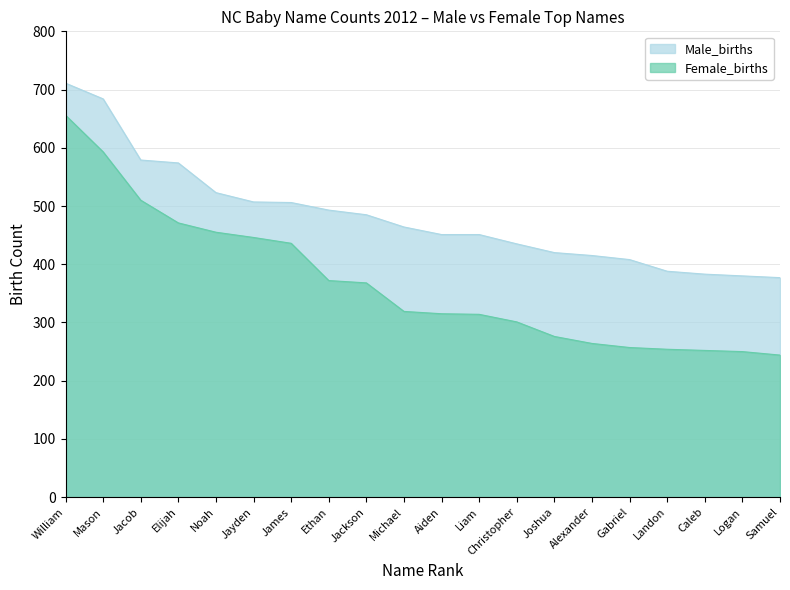

What is the value of the Female_births point at the 3rd from the left?

510